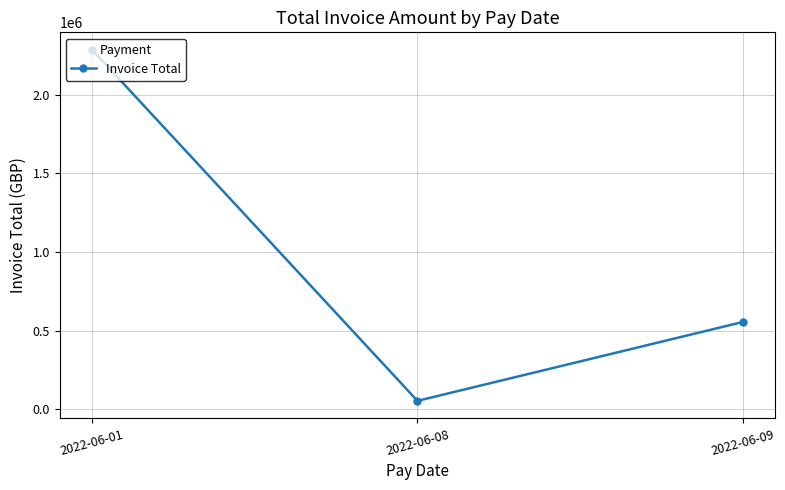

At which category does the chart reach its minimum across all series?

2022-06-08